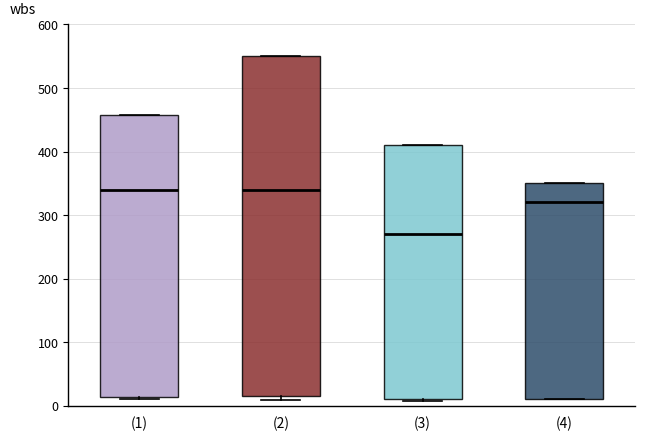

Which box is the tallest, from its lower edge to its upper edge?

(2)